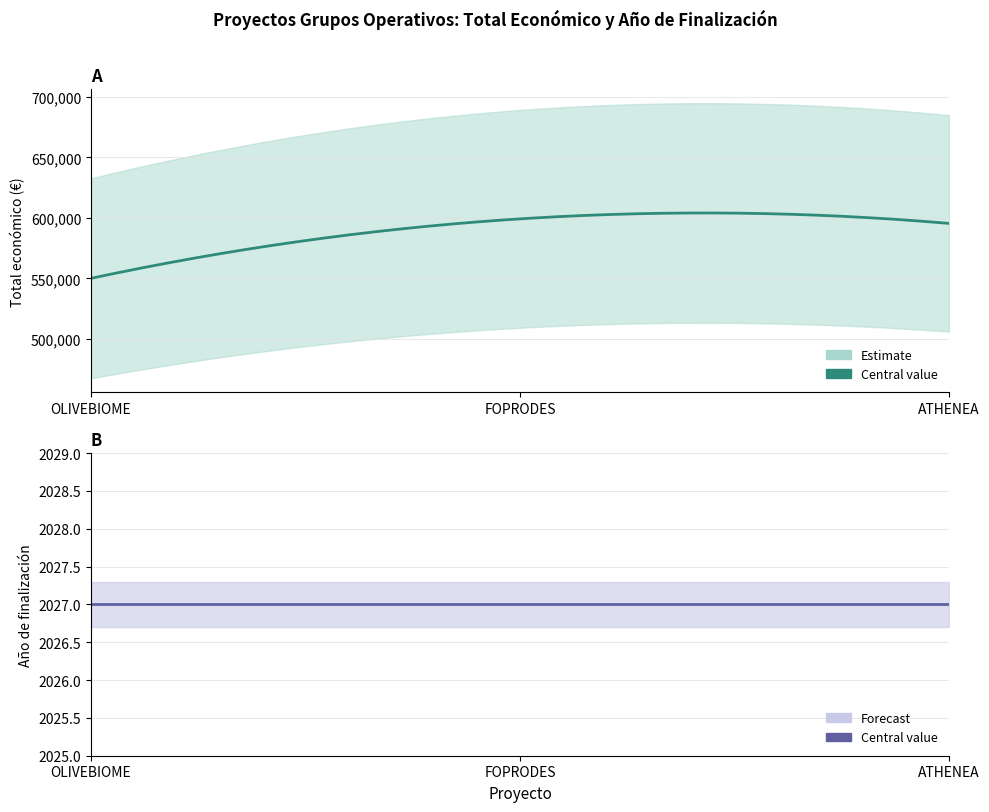

What is the sum of all Año de finalización values?

6081